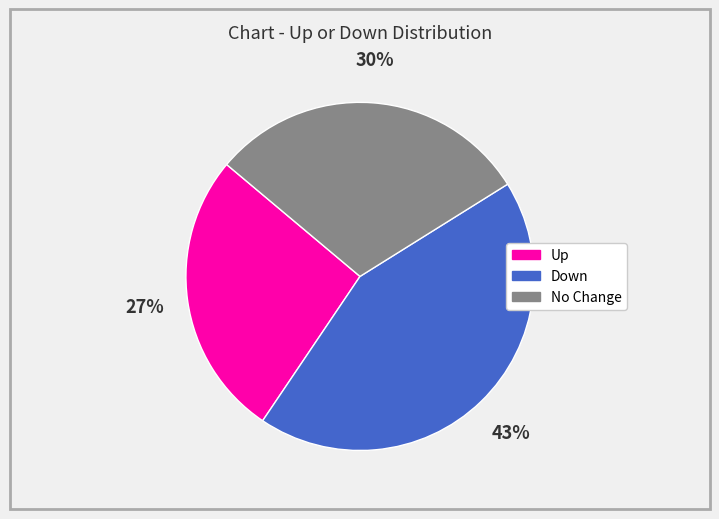

To the nearest percent, what is the average slice percentage?

33%